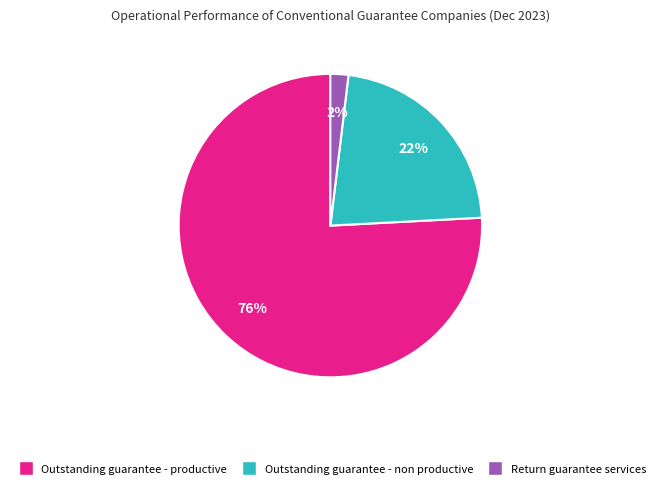

Combined, do Return guarantee services and Outstanding guarantee - productive account for over 50%?

Yes